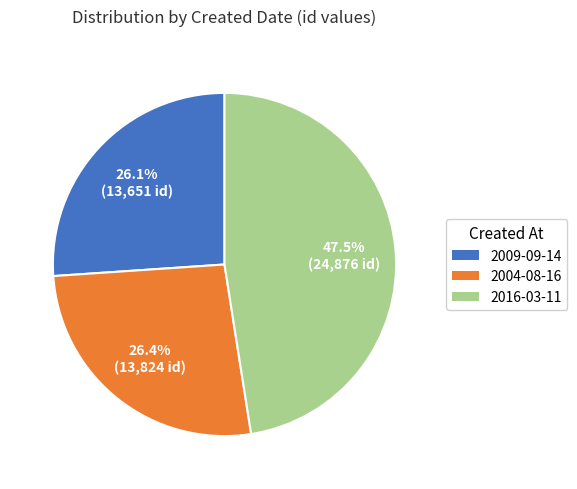

What is the largest slice in the pie chart?

2016-03-11